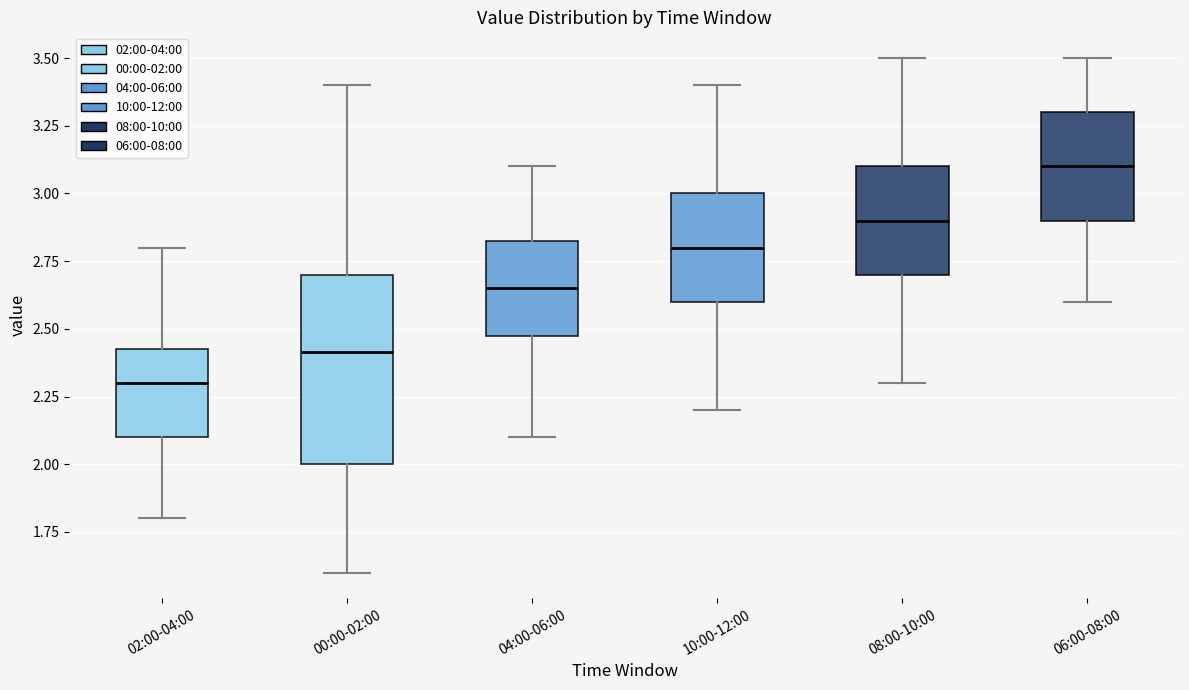

Which box has the lowest median line?

02:00-04:00